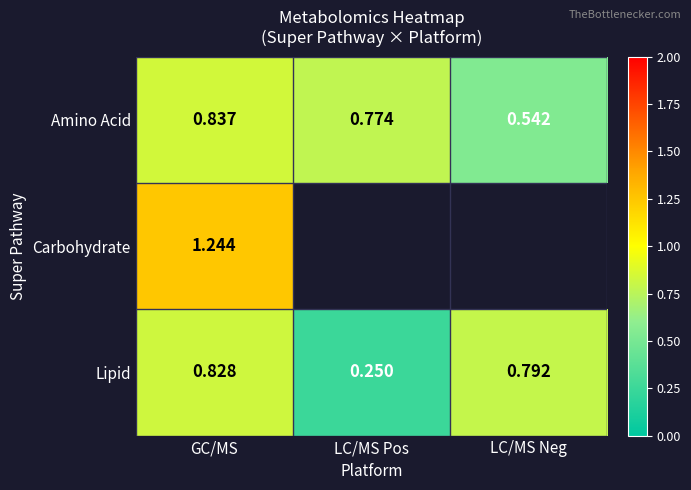

Where is Amino Acid nearest to the value 0?

LC/MS Neg